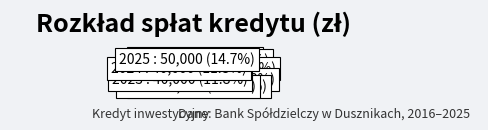

Does 2022 represent more than half of the total?

No